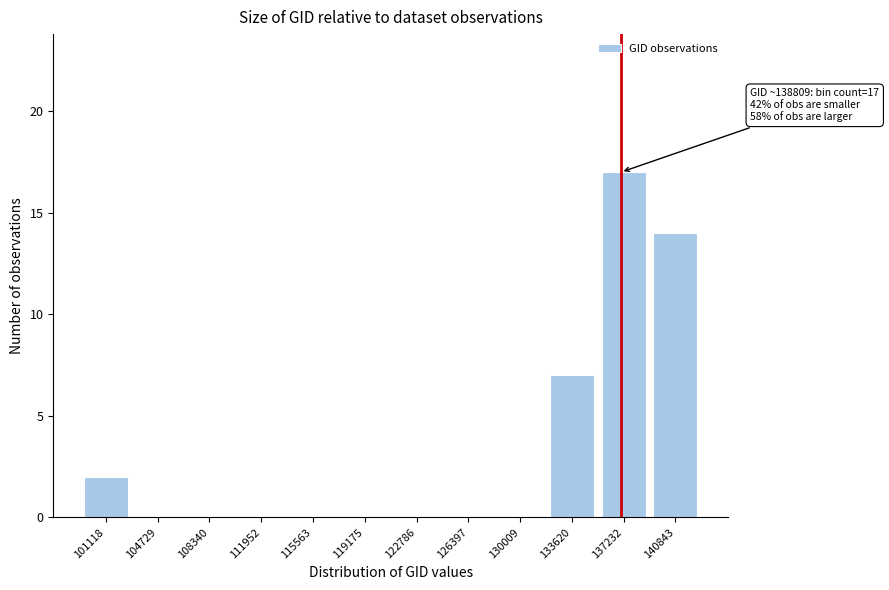

Reading left to right, extract all data points from this chart.

101118=2	104729=0	108340=0	111952=0	115563=0	119175=0	122786=0	126397=0	130009=0	133620=7	137232=17	140843=14